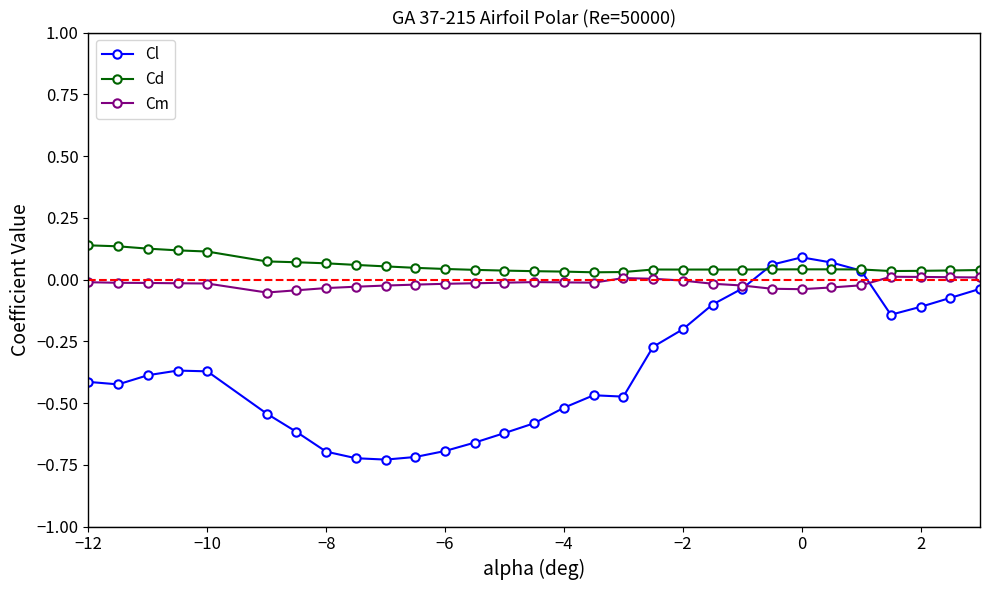

Which series has the largest range (max minus min)?

Cl